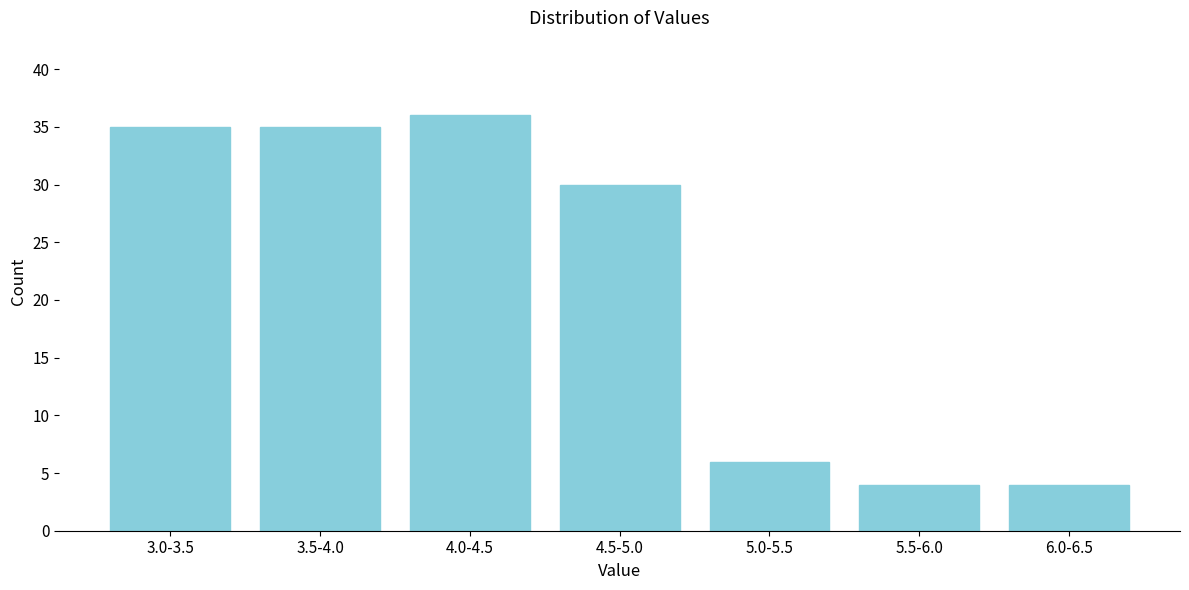

Reading right to left, what are all the values shown in this chart?

6.0-6.5=4	5.5-6.0=4	5.0-5.5=6	4.5-5.0=30	4.0-4.5=36	3.5-4.0=35	3.0-3.5=35